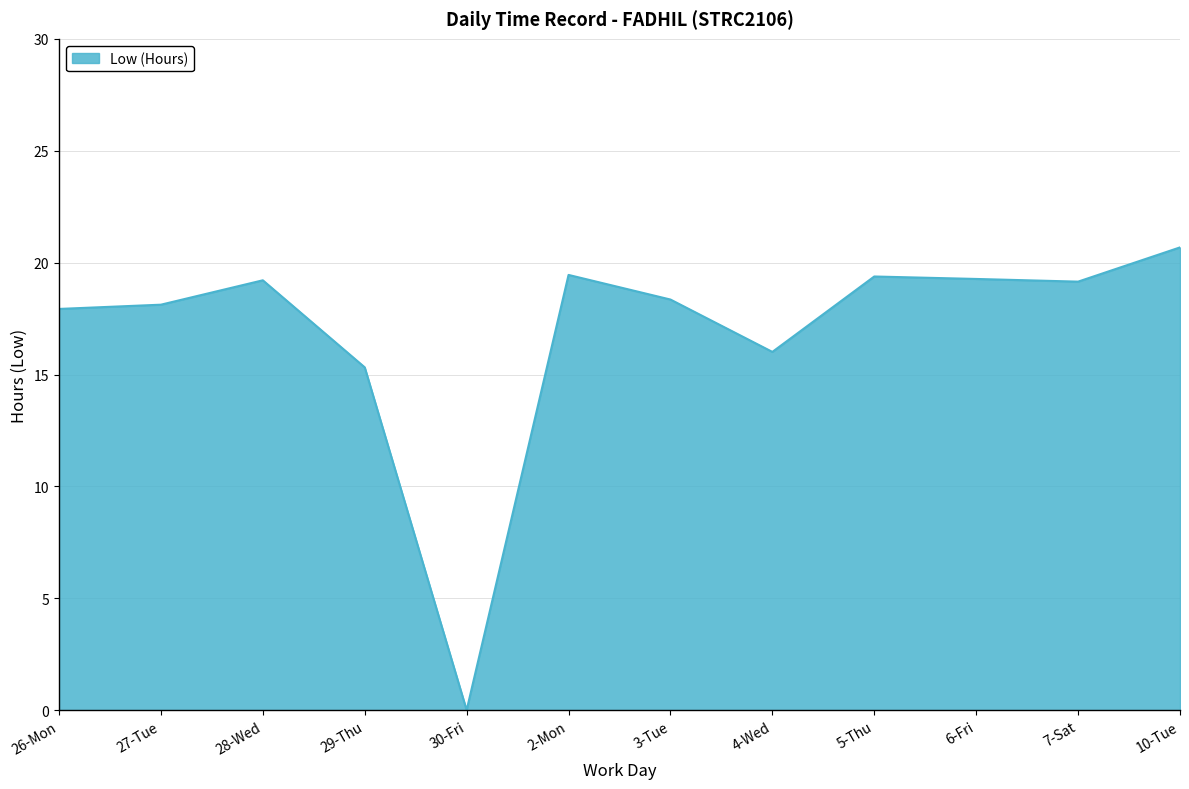

What position from the left is 27-Tue?

2